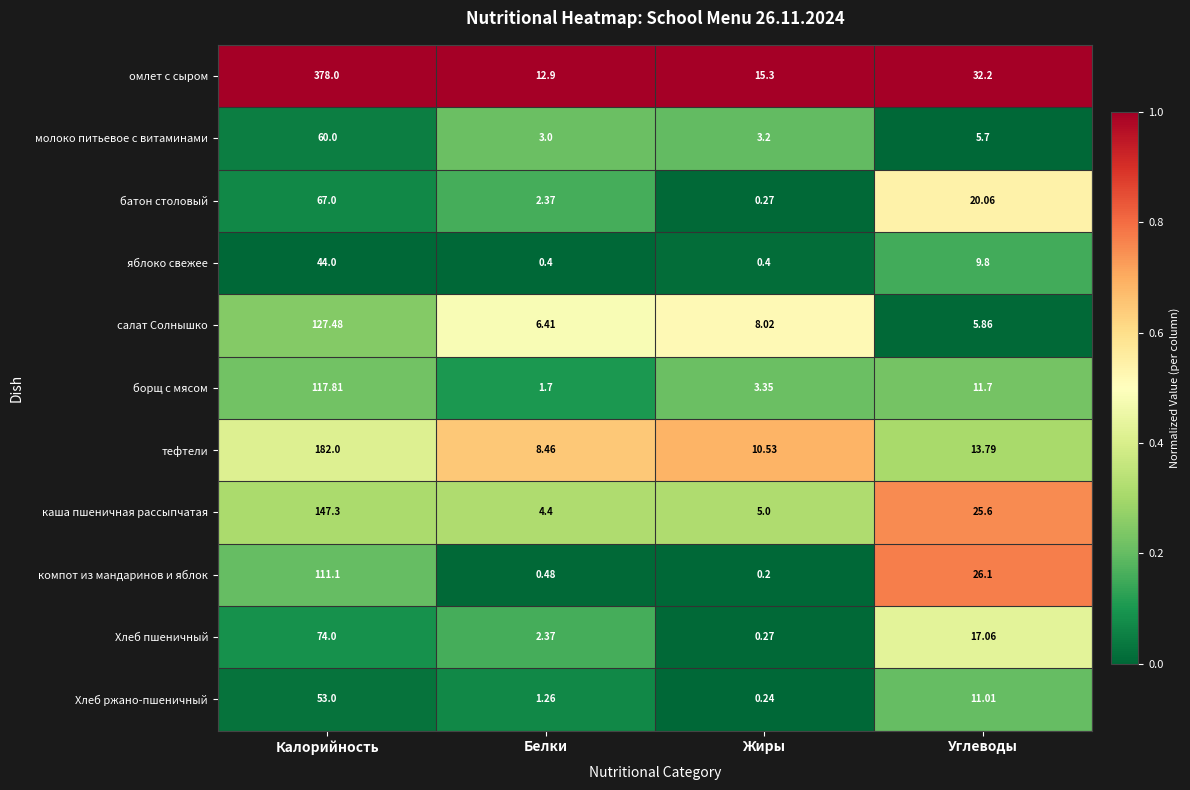

Which series has the widest spread of values?

омлет с сыром